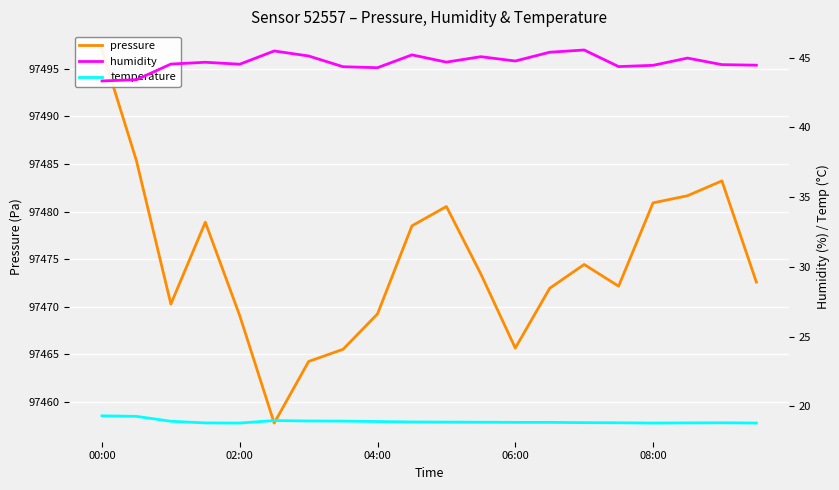

Reading right to left, transcribe all the data shown in this chart.

pressure: 97472.6	97483.2	97481.7	97480.9	97472.2	97474.4	97471.9	97465.7	97473.4	97480.5	97478.5	97469.2	97465.5	97464.2	97457.8	97469.1	97478.9	97470.3	97485.3	97497.0
humidity: 44.5	44.5	45.0	44.5	44.4	45.5	45.4	44.8	45.1	44.7	45.2	44.3	44.4	45.1	45.5	44.5	44.7	44.5	43.4	43.3
temperature: 18.8	18.8	18.8	18.8	18.8	18.8	18.9	18.9	18.9	18.9	18.9	18.9	18.9	18.9	19.0	18.8	18.8	18.9	19.3	19.3